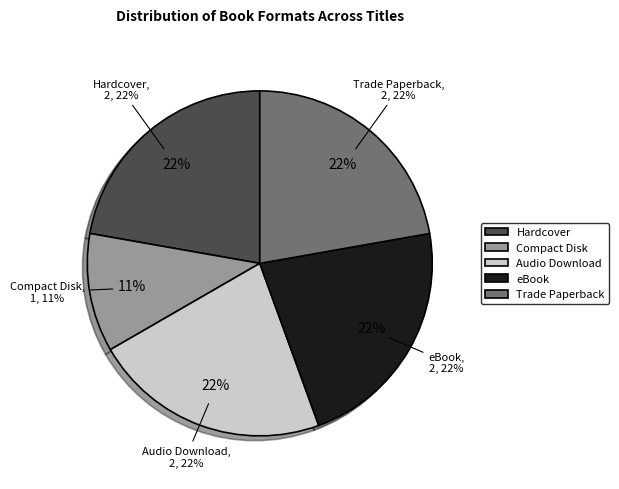

Combined, what portion of the pie is Compact Disk and eBook?

33.3%